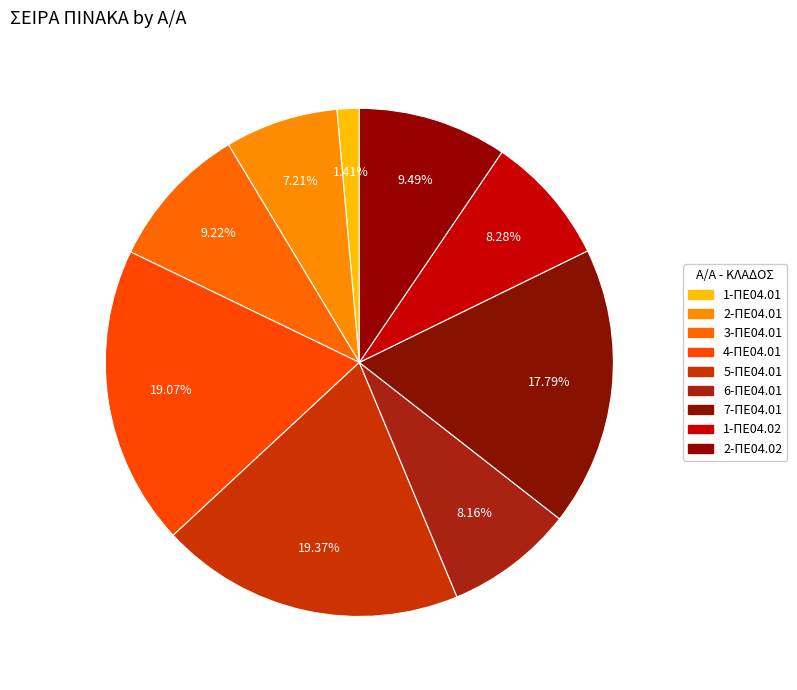

To the nearest percent, what portion does 1-ΠΕ04.01 represent?

1%